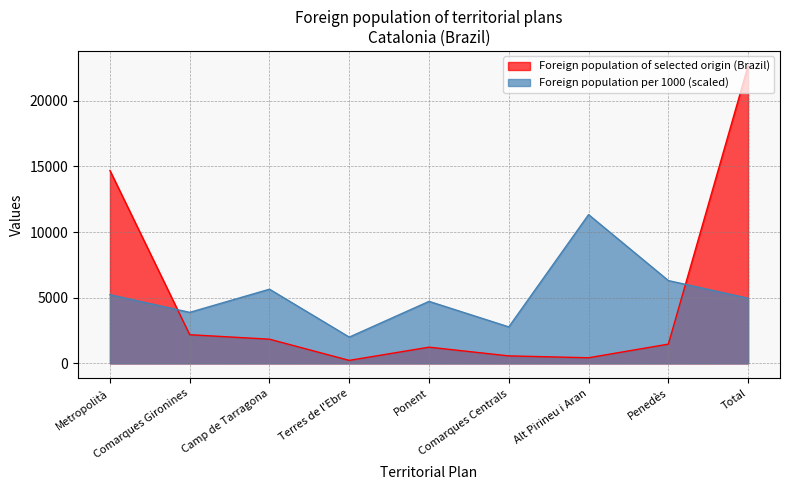

Between Metropolità and Alt Pirineu i Aran, which series saw the biggest shift?

Foreign population of selected origin (Brazil)